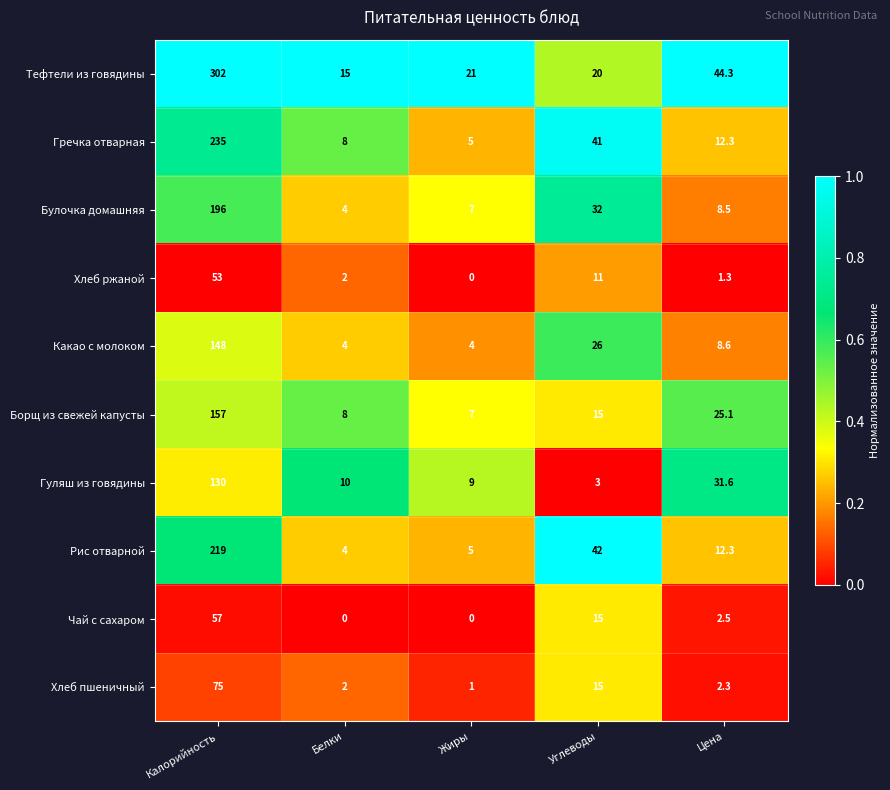

What is the spread (max minus min) of values at Белки?

15.0